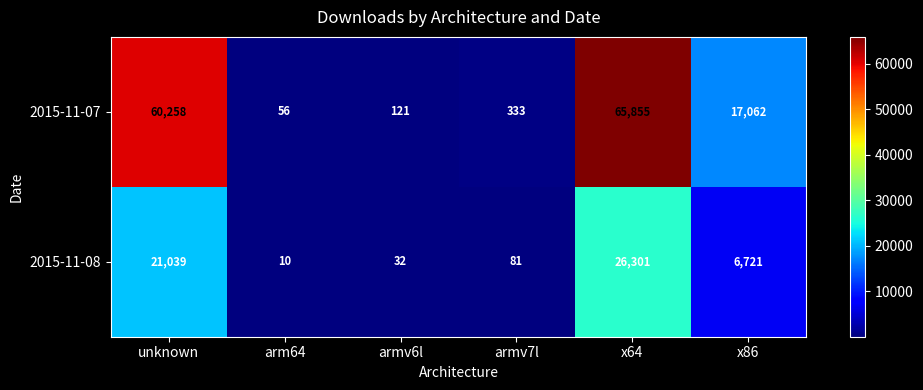

The 2015-11-08 series shows 10 at arm64. True or false?

True